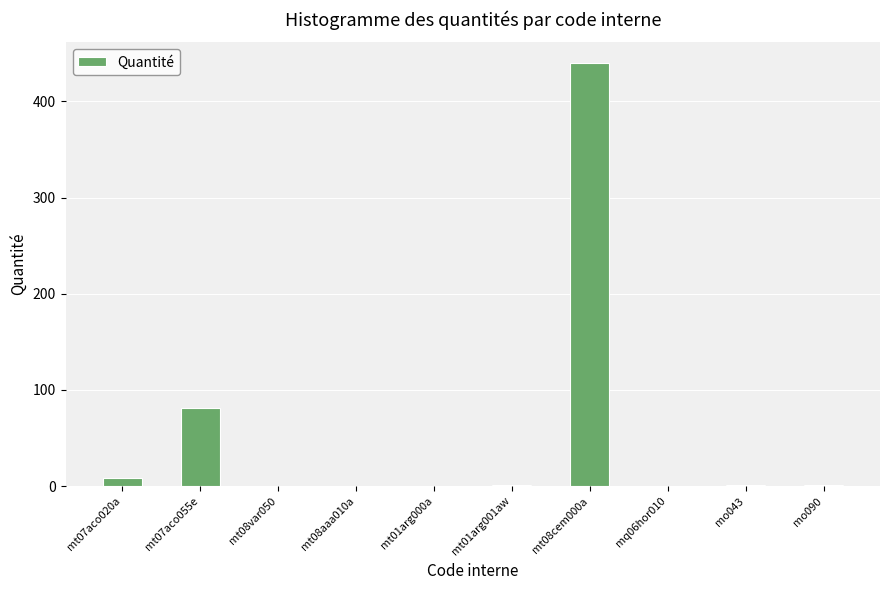

True or false: the data shows 690.5 at mt08cem000a.

False